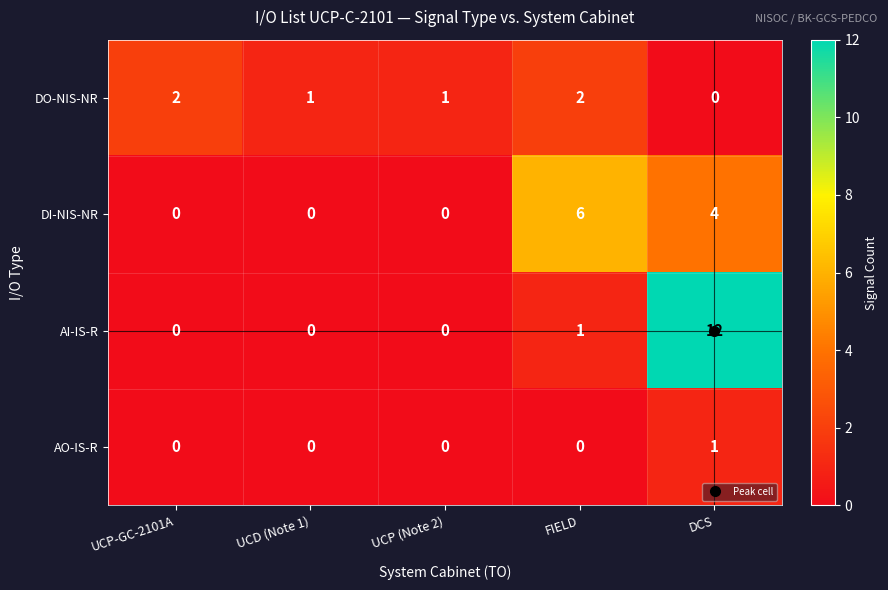

What value does the DI-NIS-NR series have at FIELD?

6